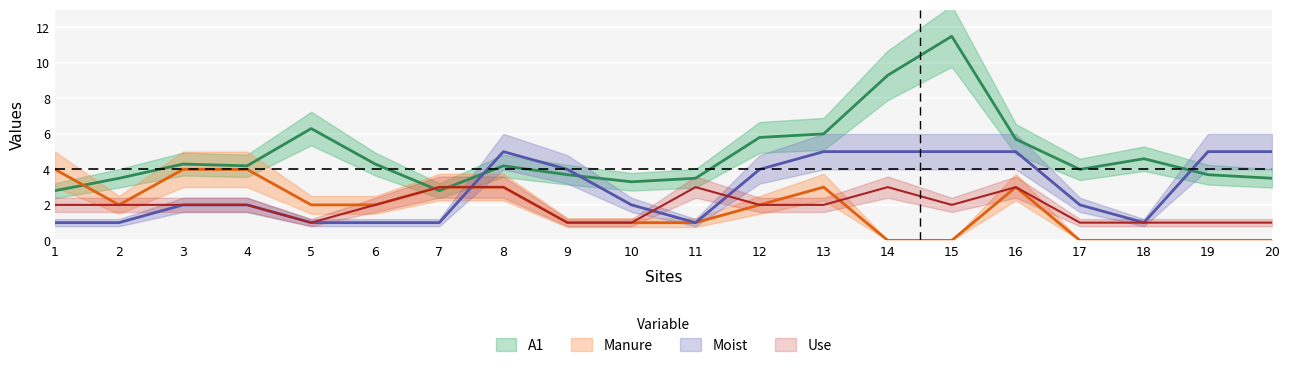

At which category is the sum across all series the highest?

15